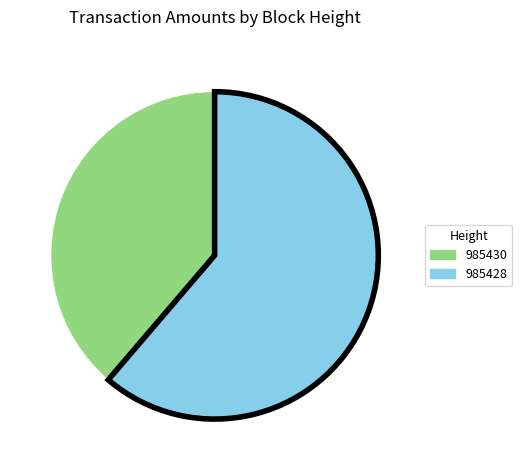

Rank the categories by value from lowest to highest.

985430, 985428